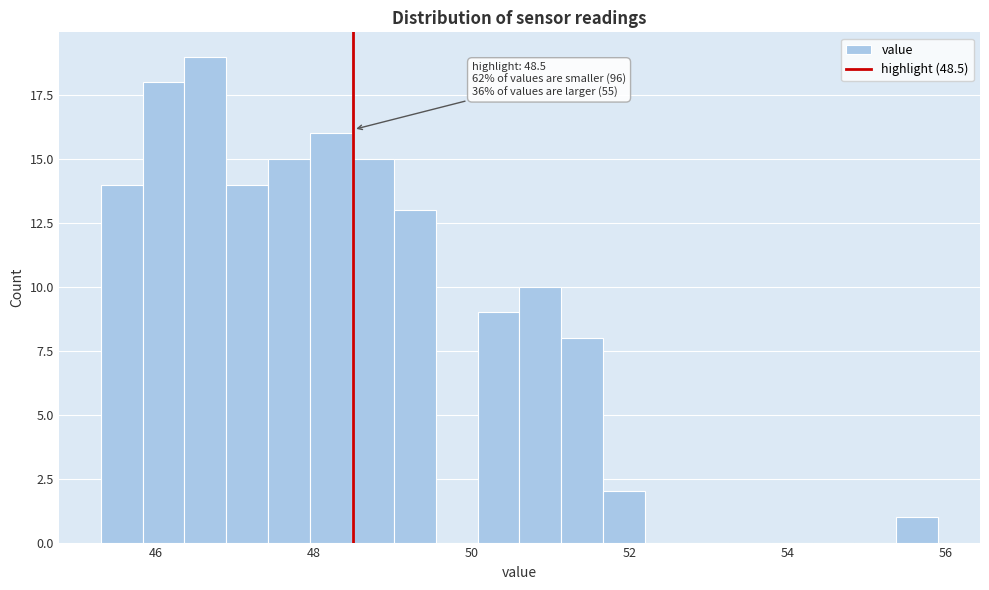

Around what value on the x-axis is the tallest bar? Give the approximate position of its centre, as read against the axis.

46.6